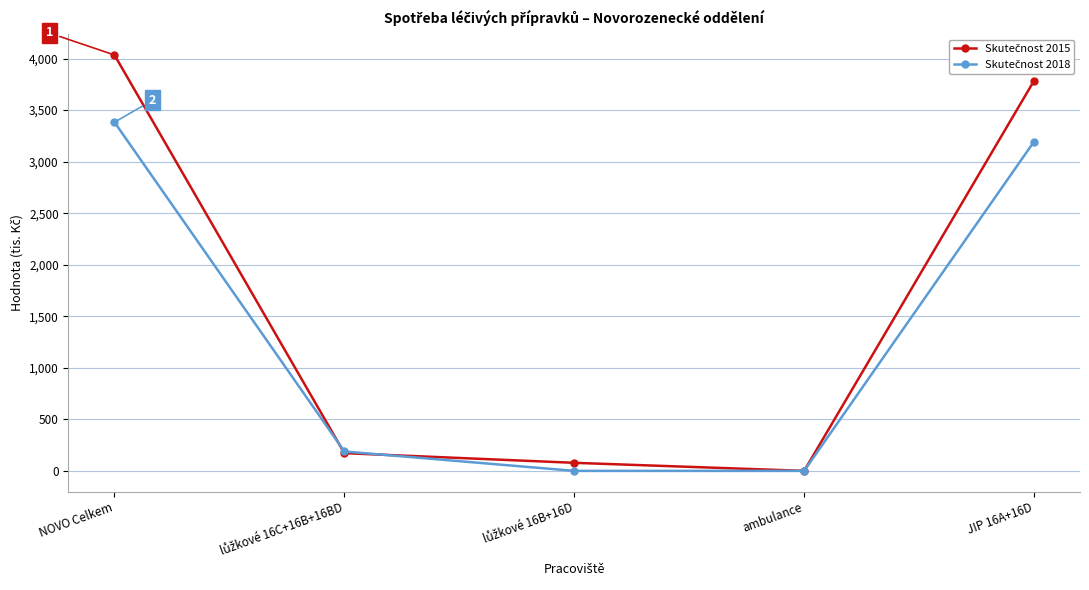

What is the spread (max minus min) of values at JIP 16A+16D?

590.2